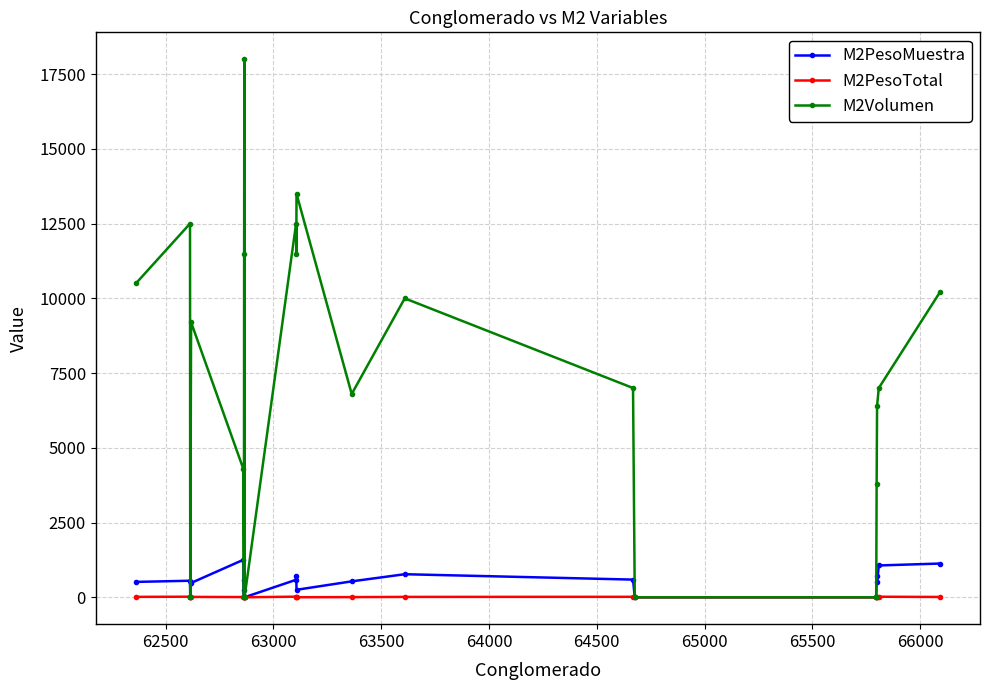

What is the maximum value shown in the chart?

18000.0